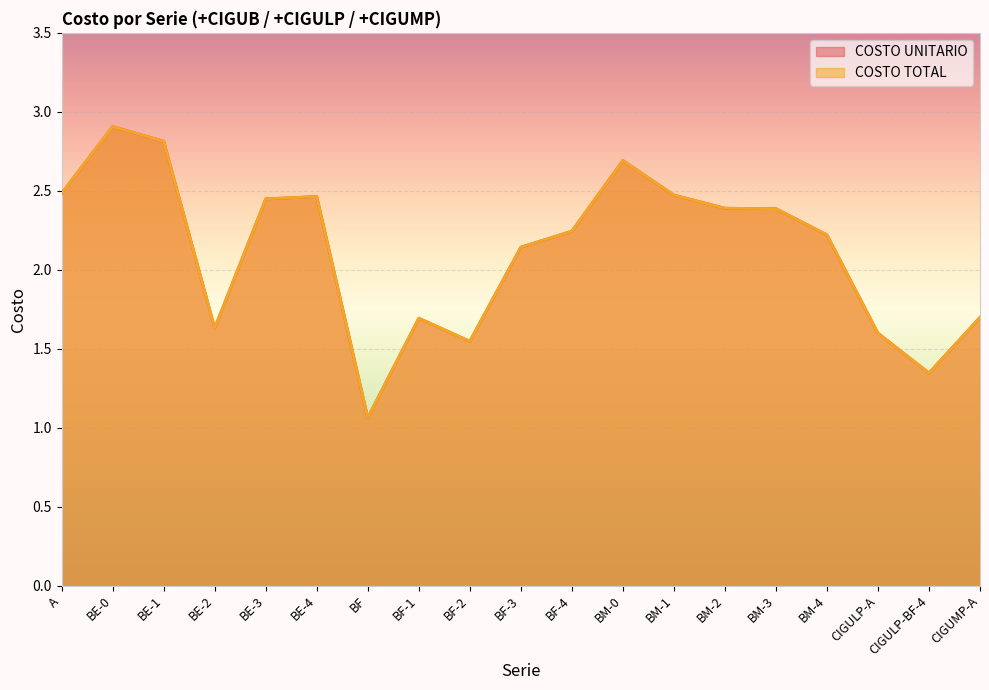

True or false: COSTO TOTAL has more than 0 points higher than both neighbors.

True